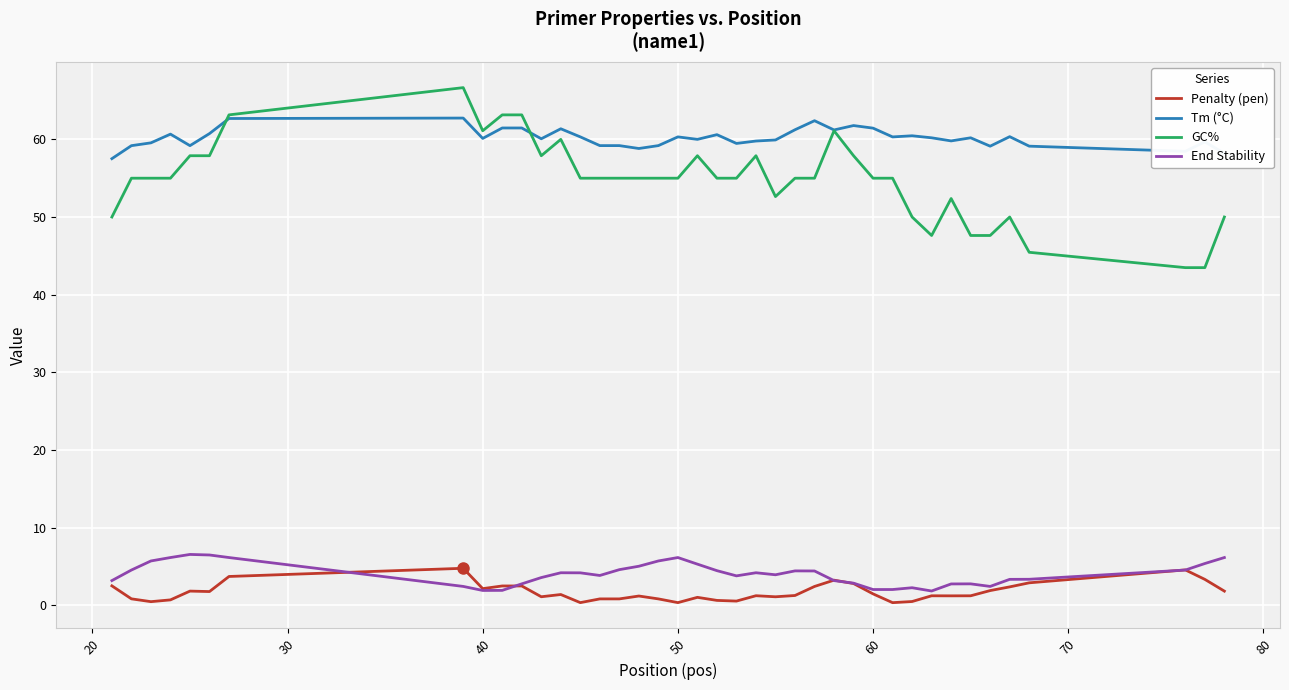

What is the average value of the Penalty (pen) series?

1.7